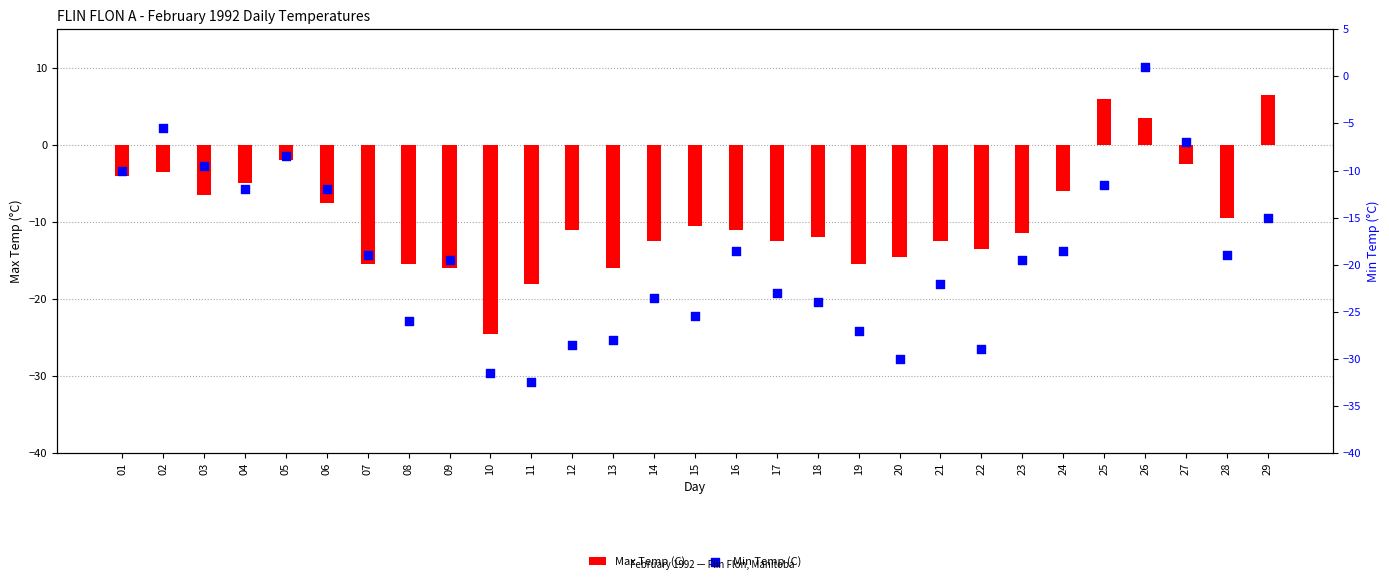

What are all the series names shown in the legend?

Max Temp (C), Min Temp (C)